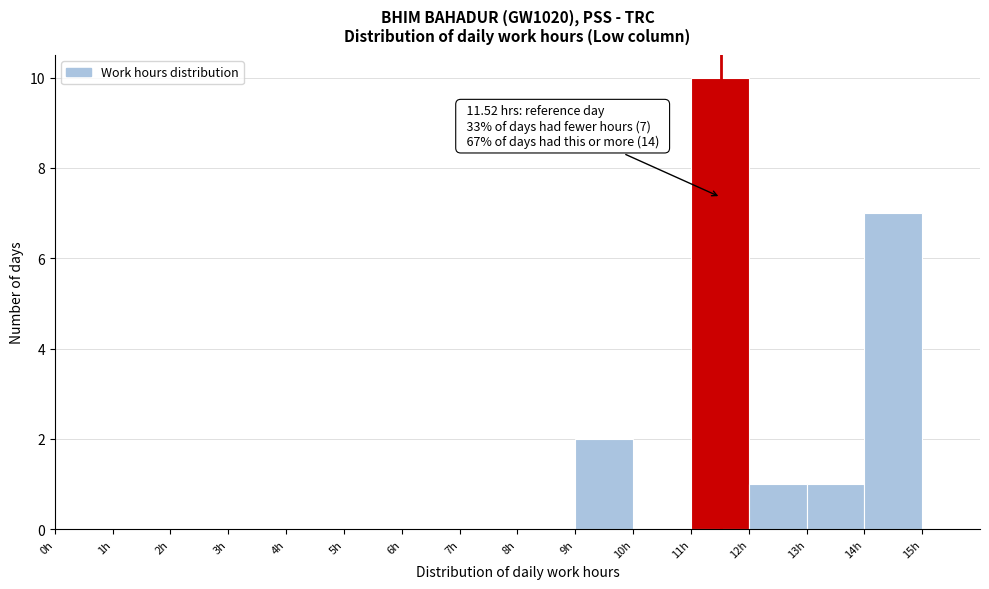

Which range on the x-axis has the tallest bar?

11 to 12